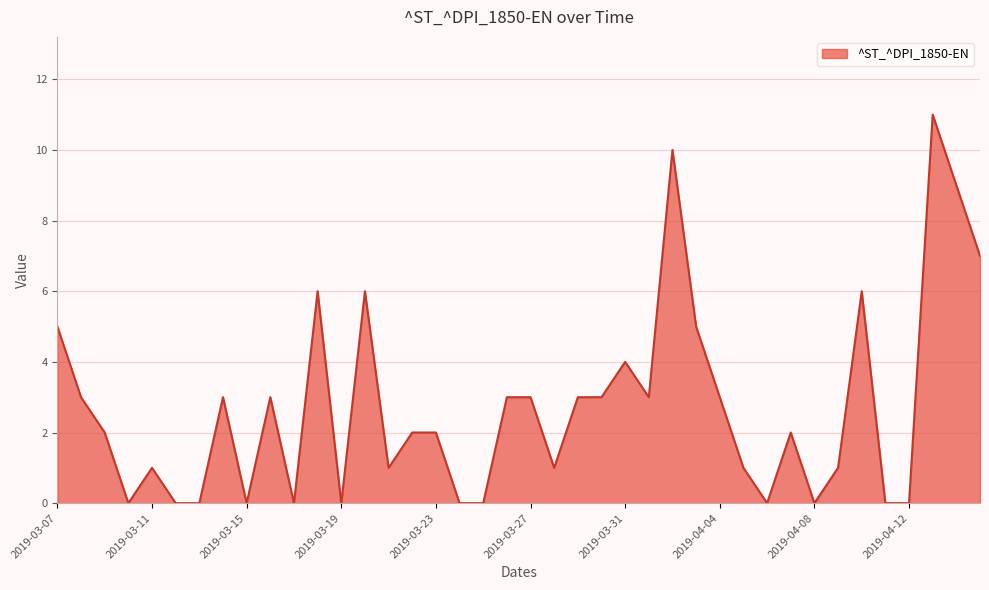

What is the greatest value displayed?

11